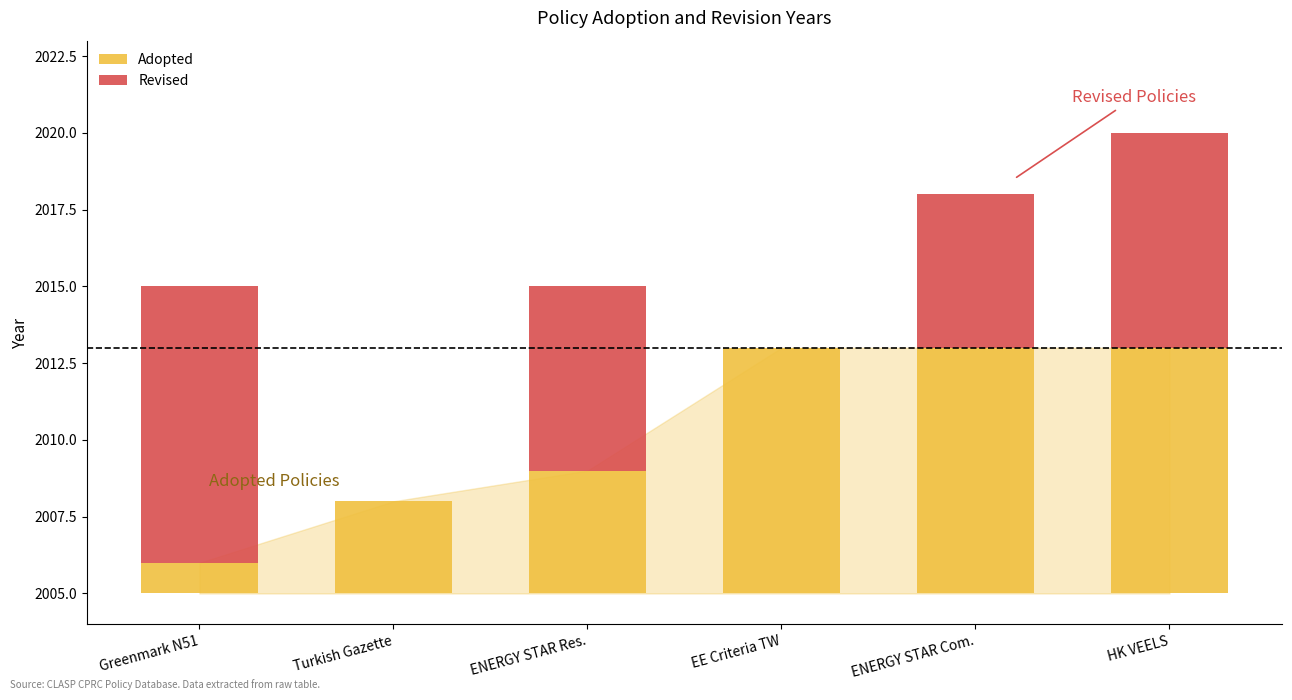

How many data points does each series have?

6